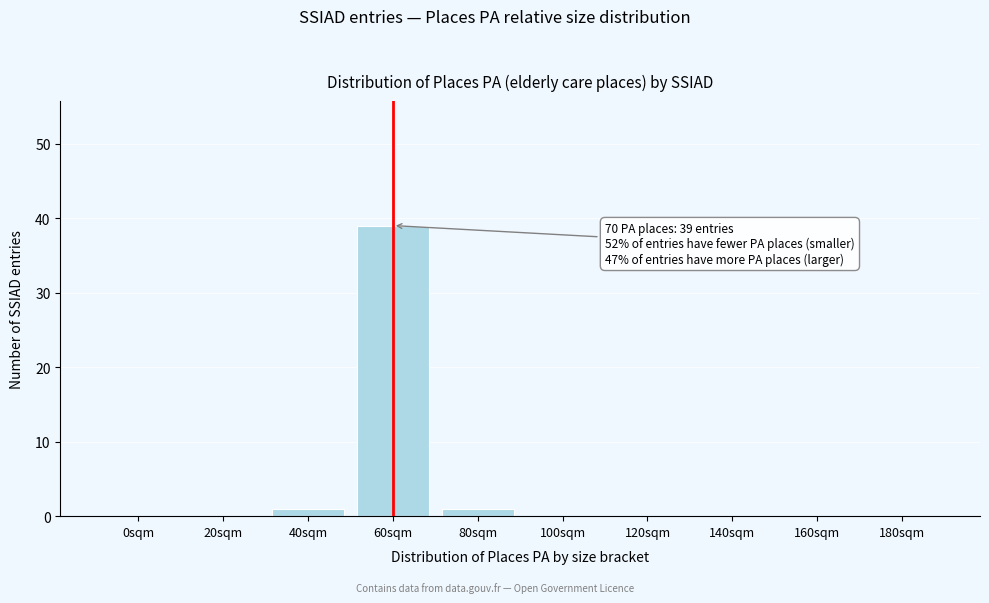

Reading right to left, transcribe all the data shown in this chart.

180sqm=0	160sqm=0	140sqm=0	120sqm=0	100sqm=0	80sqm=1	60sqm=39	40sqm=1	20sqm=0	0sqm=0